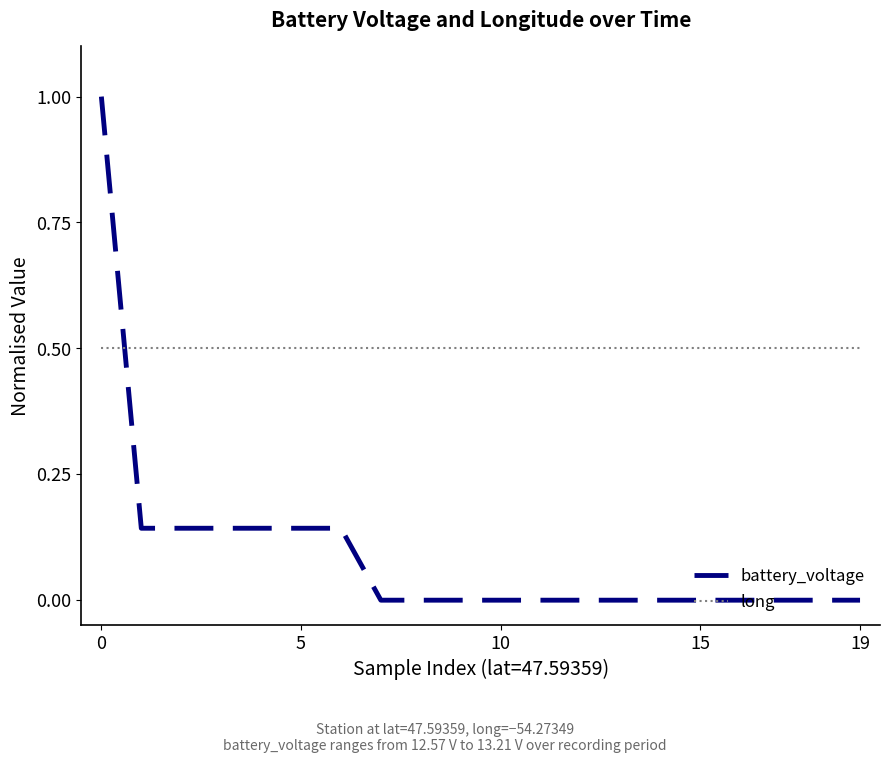

List the series in order of their peak value, lowest first.

long, battery_voltage